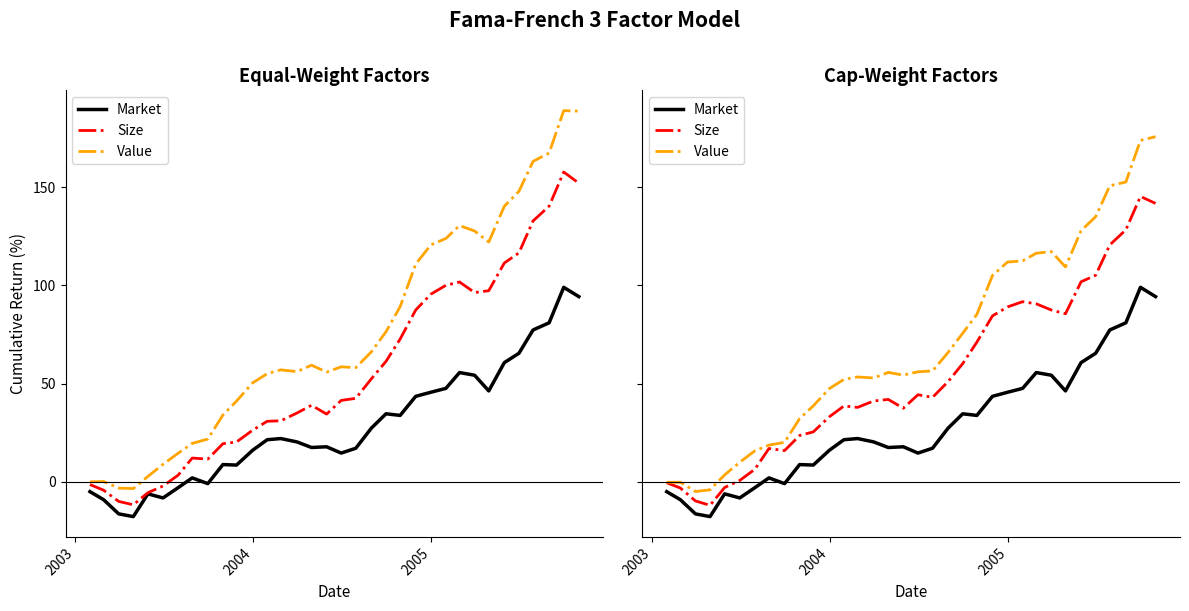

In Value, how many points are higher than both neighbors (excluding endpoints)?

4